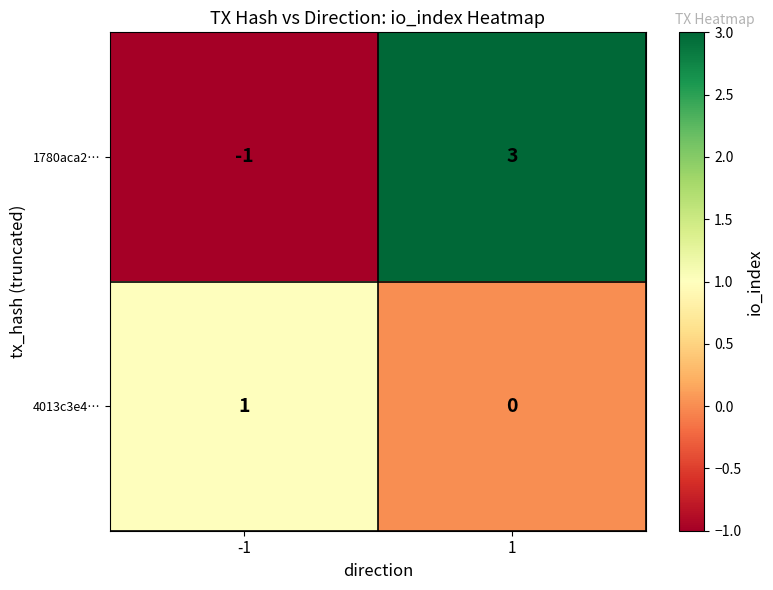

The 1780aca2… series shows 3 at 1. True or false?

True